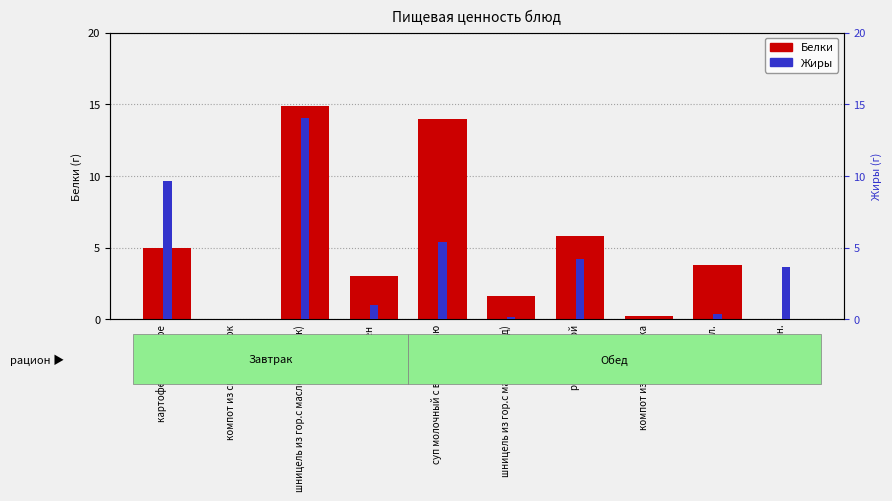

The value of Жиры at гематоген is 0.5. True or false?

False